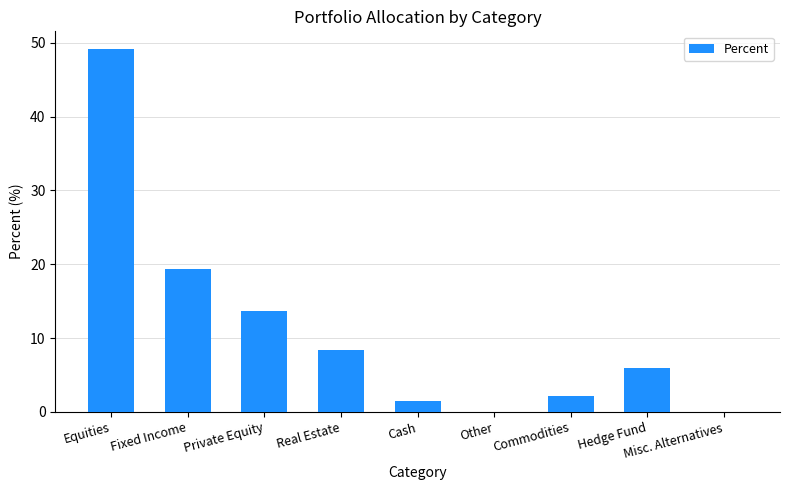

What is the greatest value displayed?

49.1